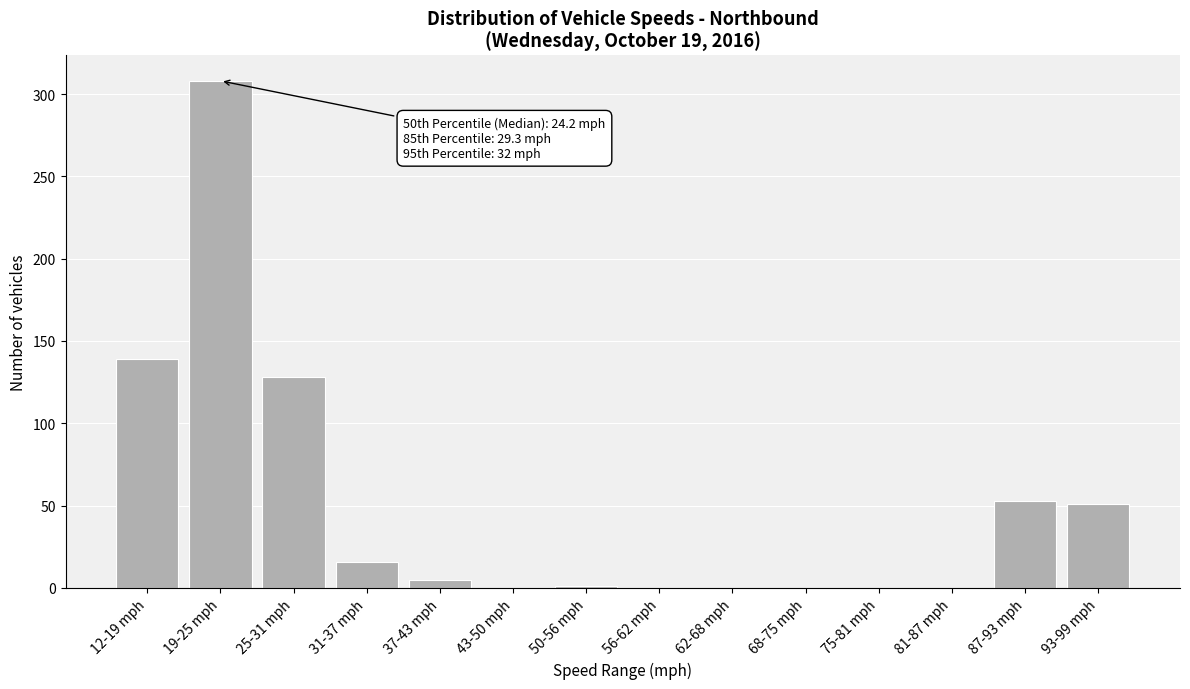

What is the sum of all values?

701